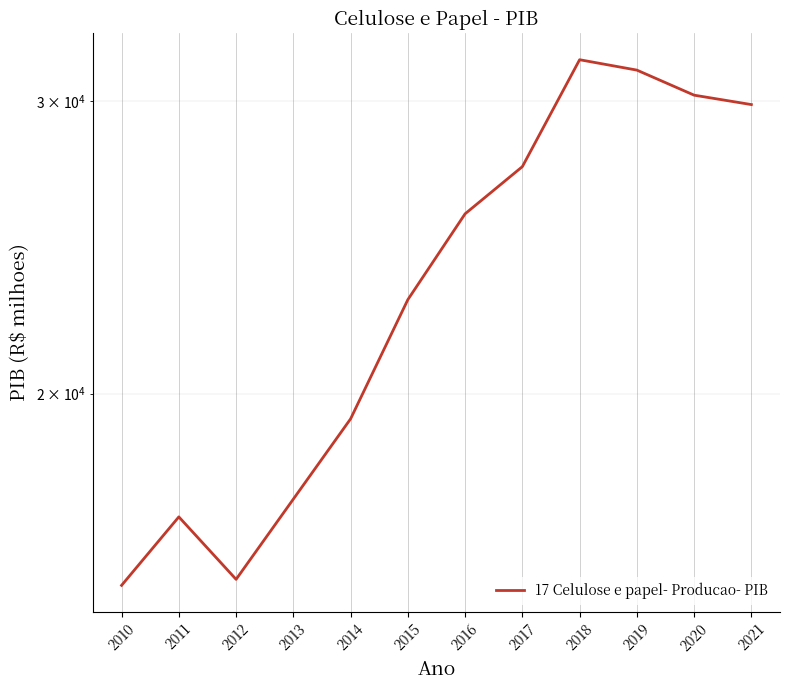

Between 2010 and 2014, which is larger?

2014